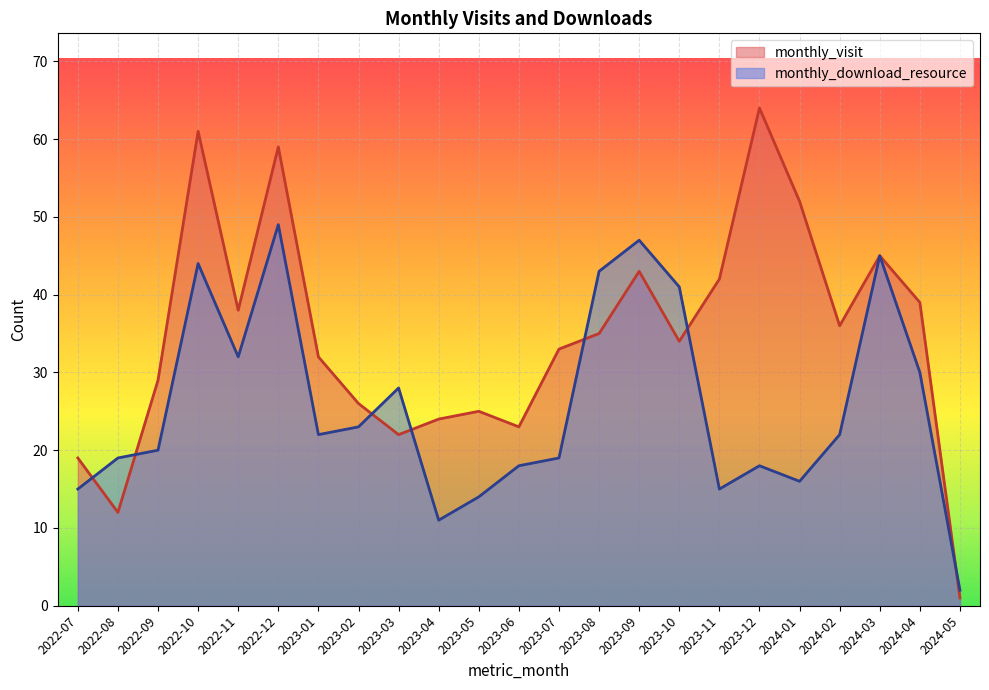

What is the difference between the monthly_download_resource values at 2022-07 and 2024-05?

13